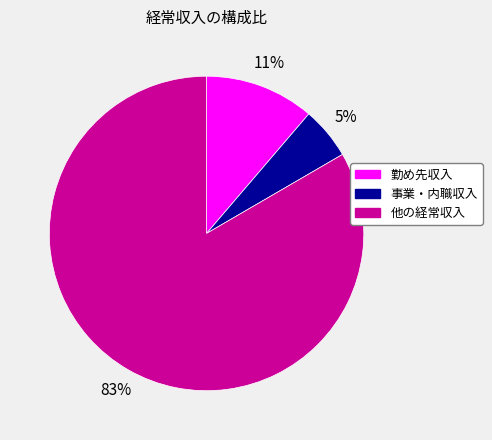

Count the number of slices in the pie.

3